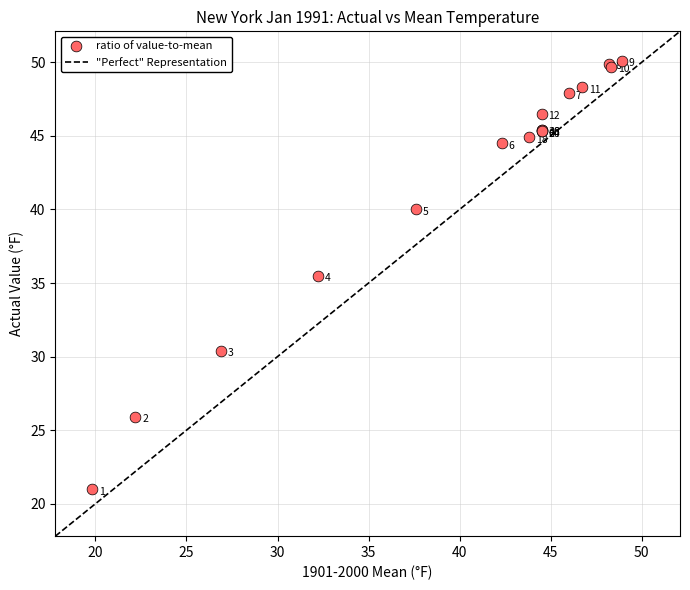

What Y value in the scatter plot is closest to 35?

35.5